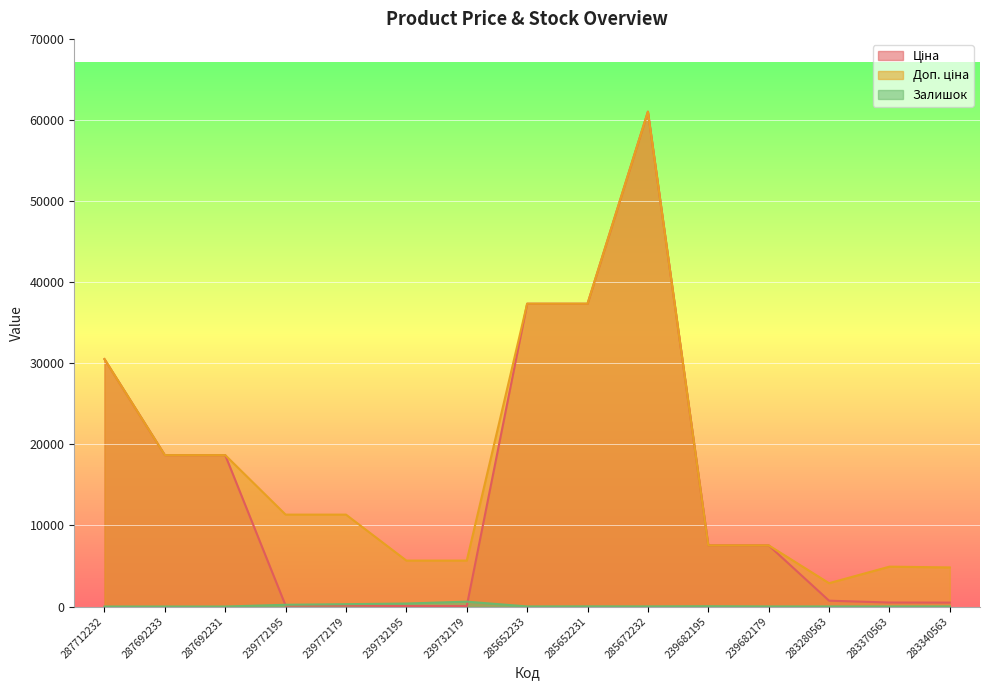

How many interior local peaks does the Залишок series have?

3